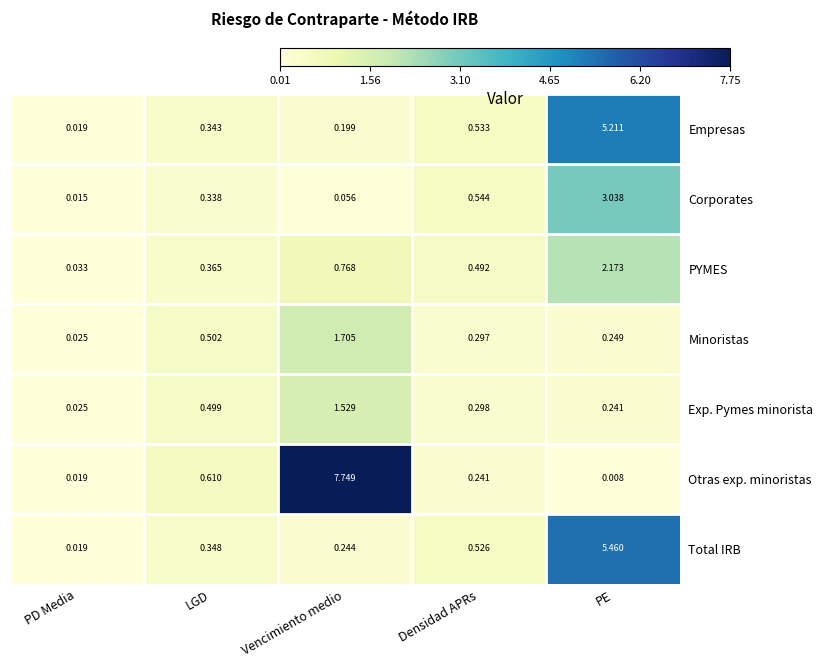

At which category does the chart reach its minimum across all series?

PE